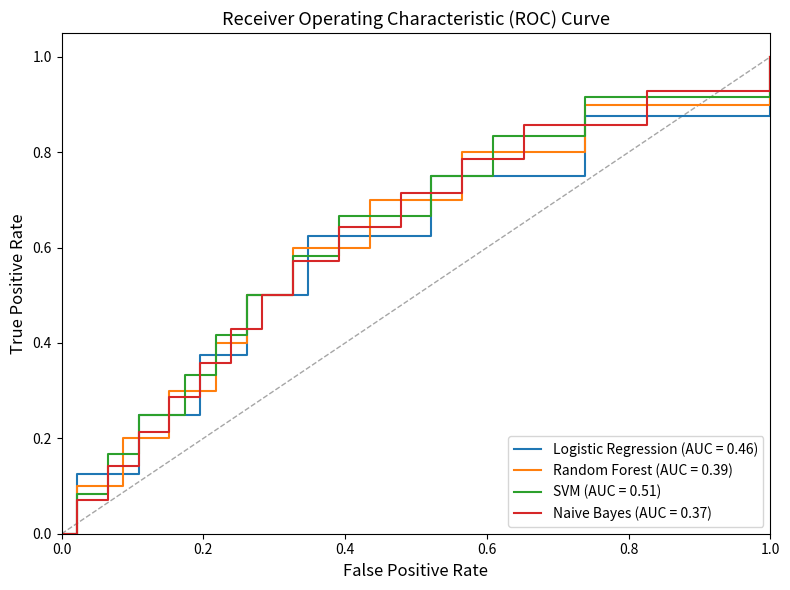

What is the highest value of the SVM (AUC = 0.51) series?

1.0